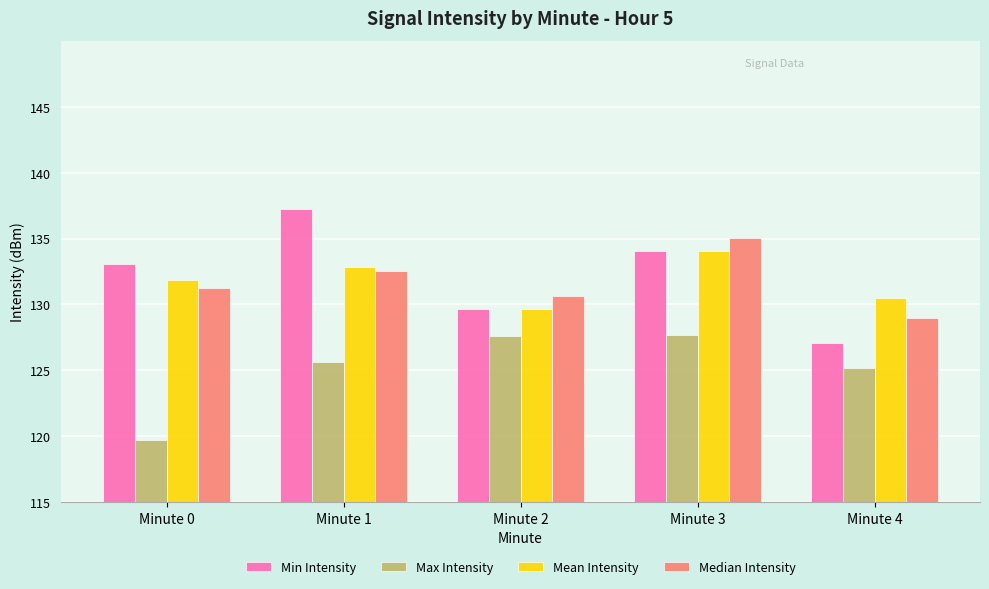

Are the bars horizontal?

No